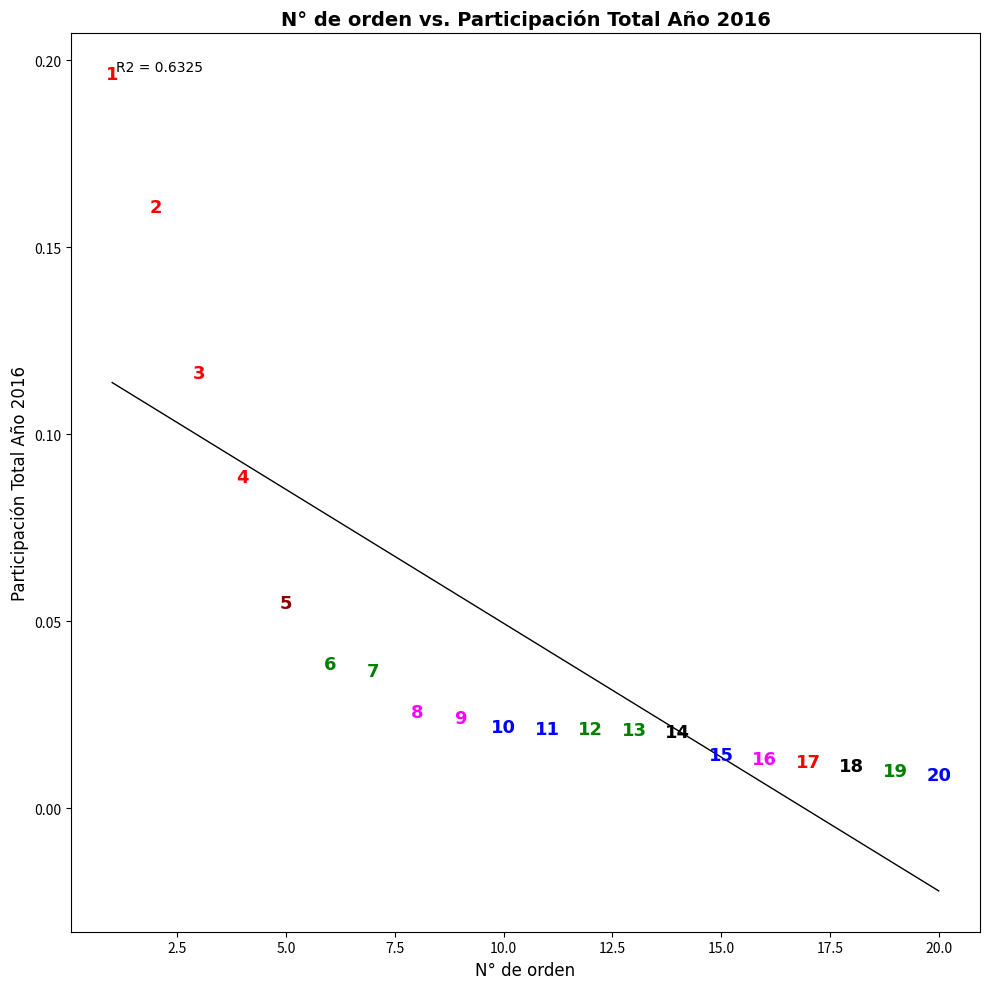

What is the range of X values (max minus min)?

19.0